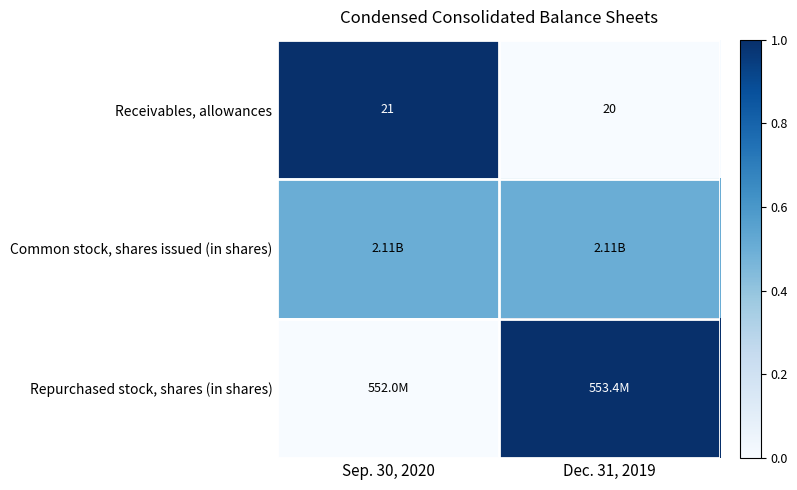

Rank the categories by Receivables, allowances value from lowest to highest.

Dec. 31, 2019, Sep. 30, 2020